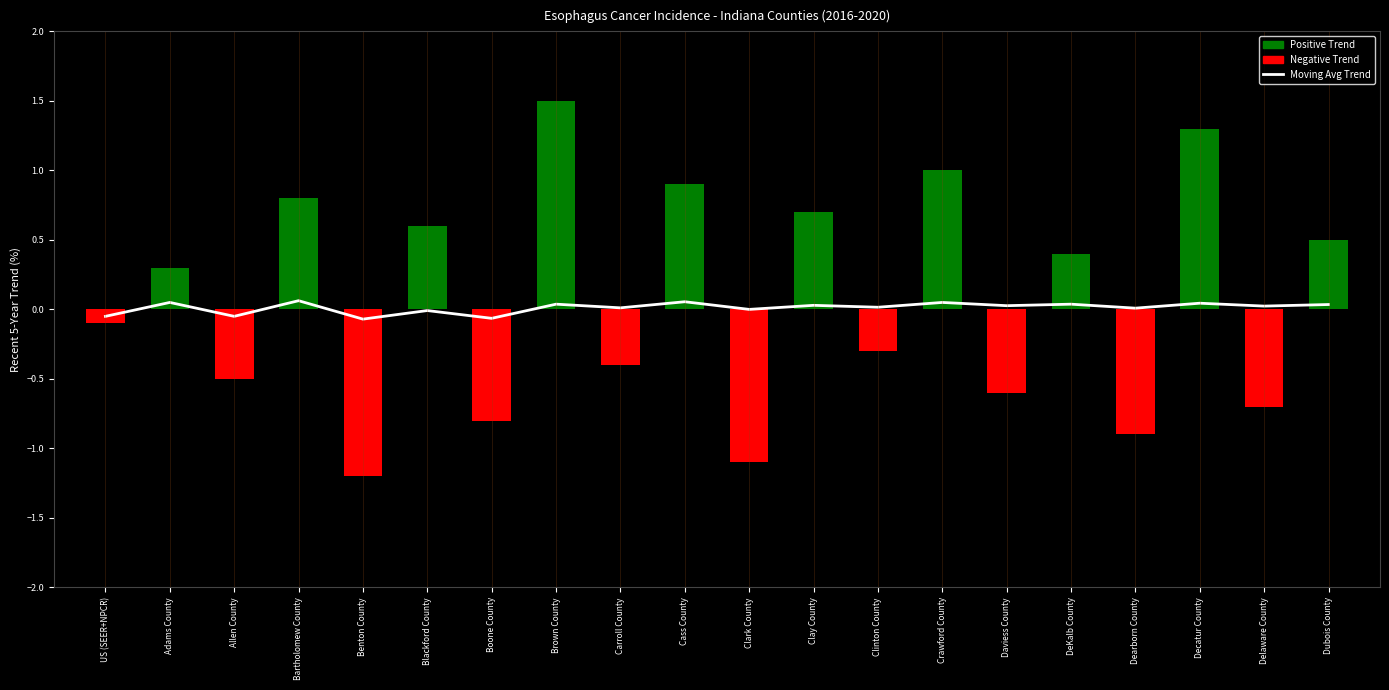

Reading left to right, list all the values displayed in this chart.

US (SEER+NPCR)=-0.1	Adams County=0.0	Allen County=-0.1	Bartholomew County=0.1	Benton County=-0.1	Blackford County=-0.0	Boone County=-0.1	Brown County=0.0	Carroll County=0.0	Cass County=0.1	Clark County=0.0	Clay County=0.0	Clinton County=0.0	Crawford County=0.0	Daviess County=0.0	DeKalb County=0.0	Dearborn County=0.0	Decatur County=0.0	Delaware County=0.0	Dubois County=0.0